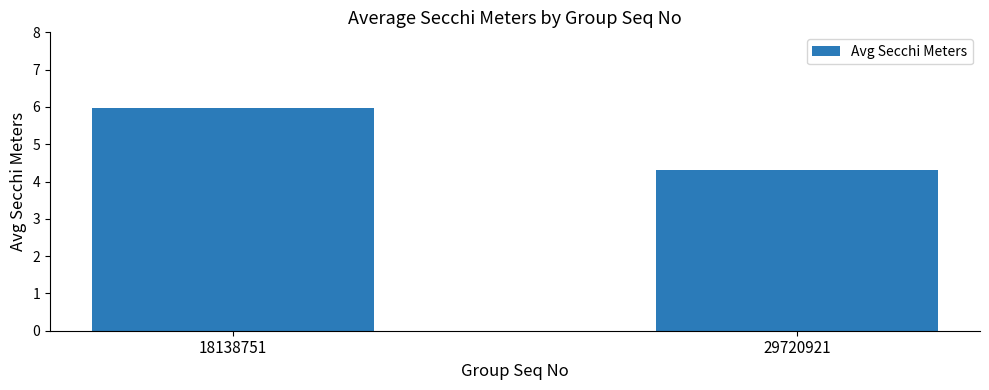

List the labels in order of value, smallest first.

29720921, 18138751